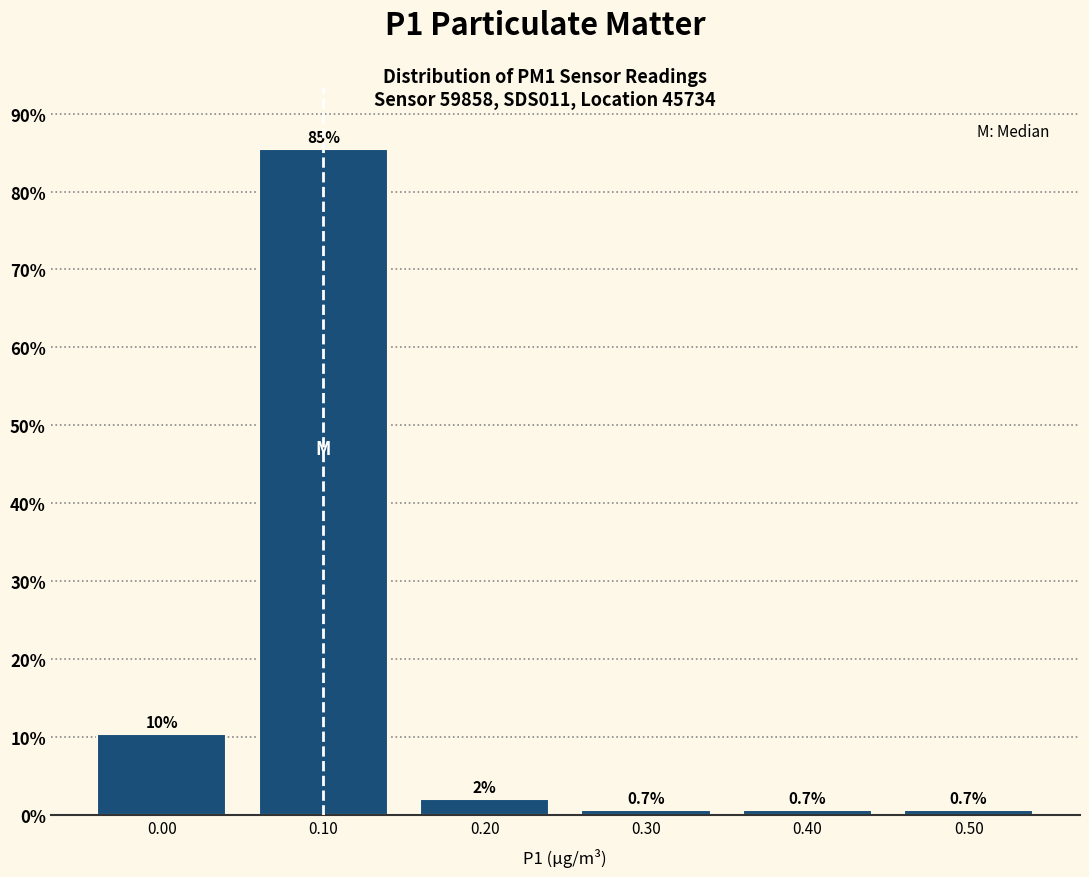

Over which range of the x-axis is the bar tallest?

0.05 to 0.15